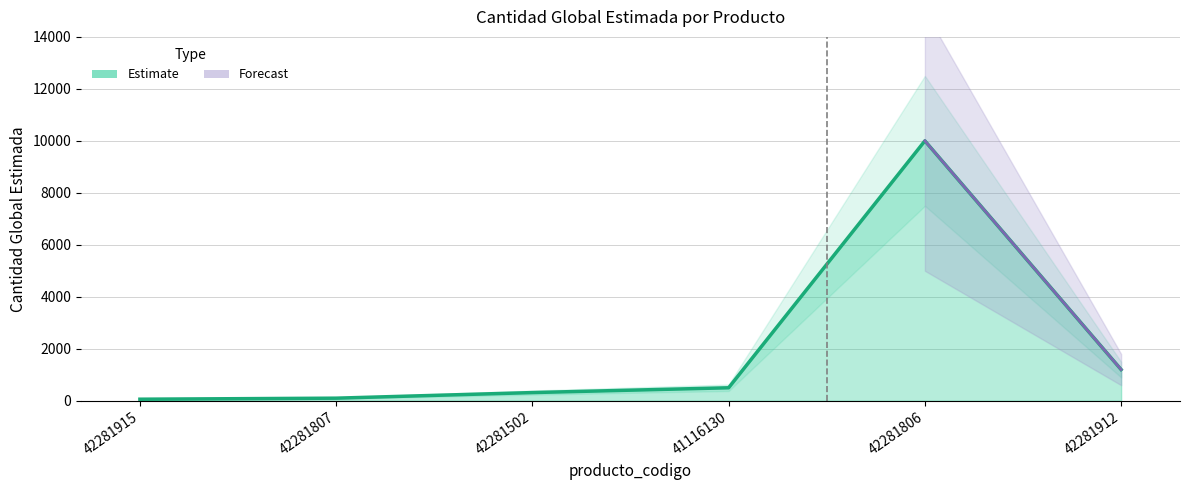

What is the label of the 1st point from the right?

42281912